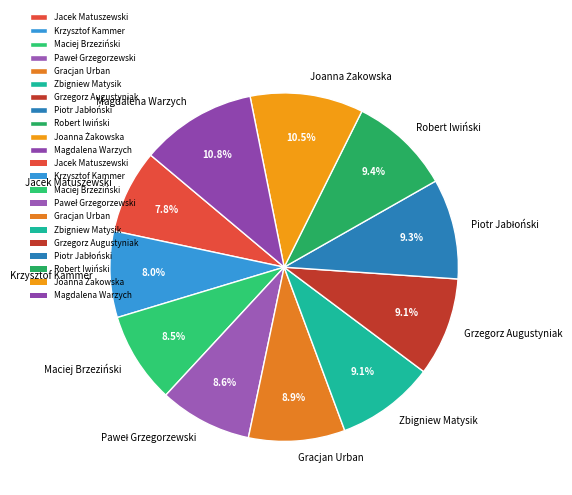

How many segments does this pie chart have?

11